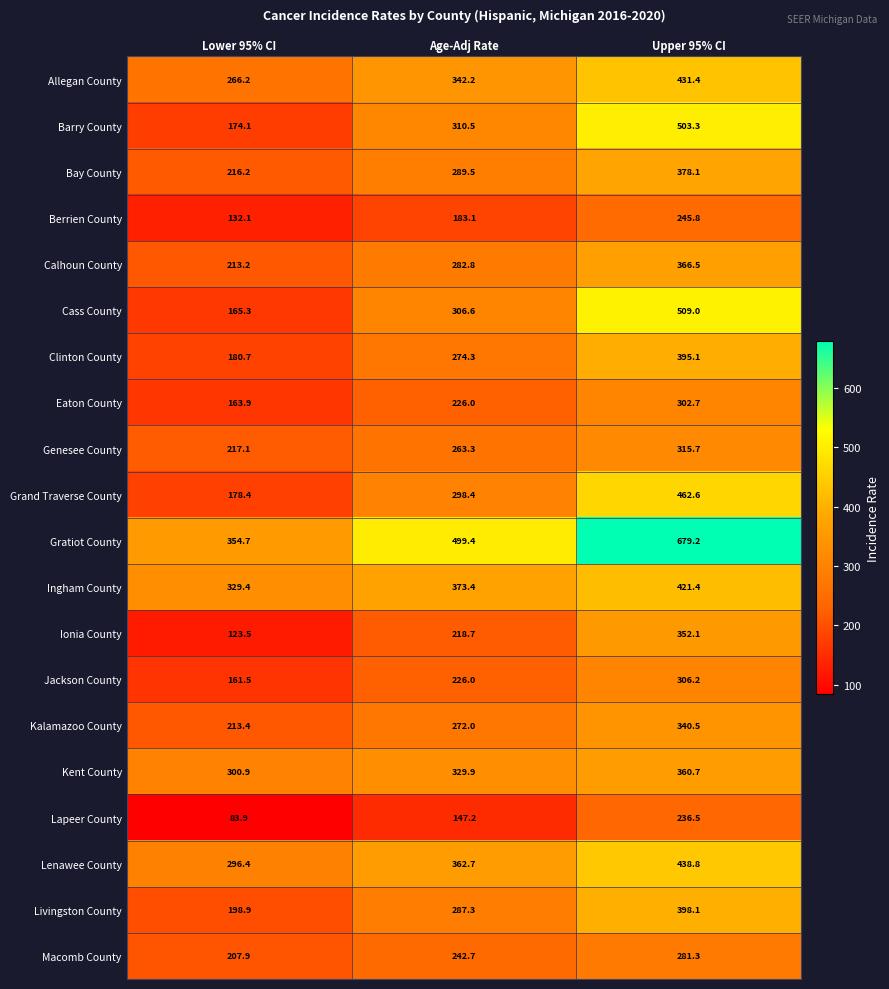

The Ionia County series shows 218.7 at Age-Adj Rate. True or false?

True